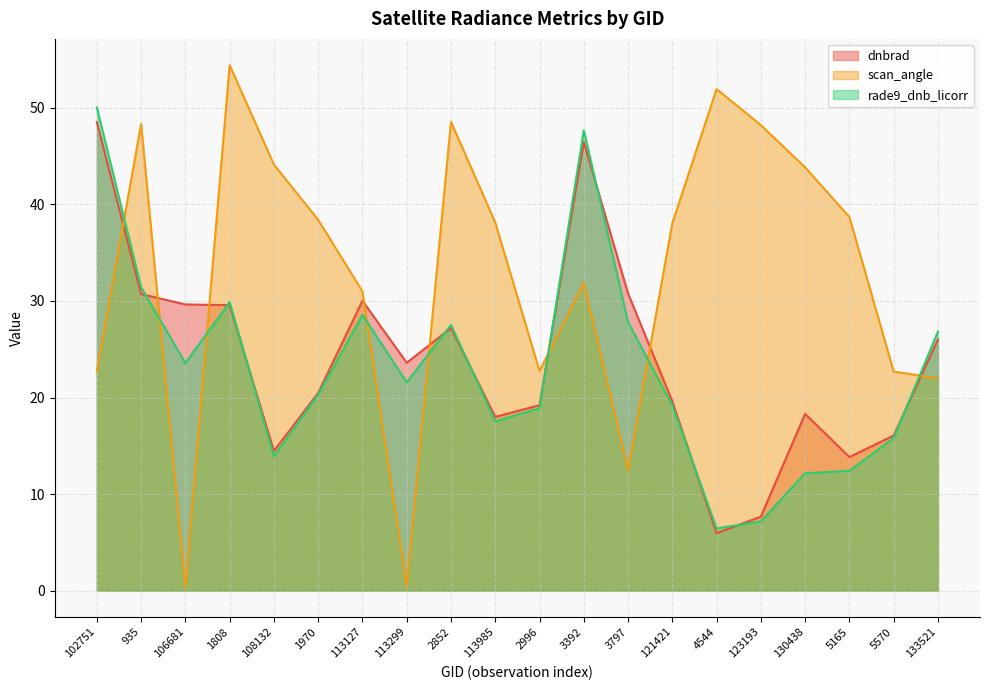

What is the maximum value for dnbrad?

48.5